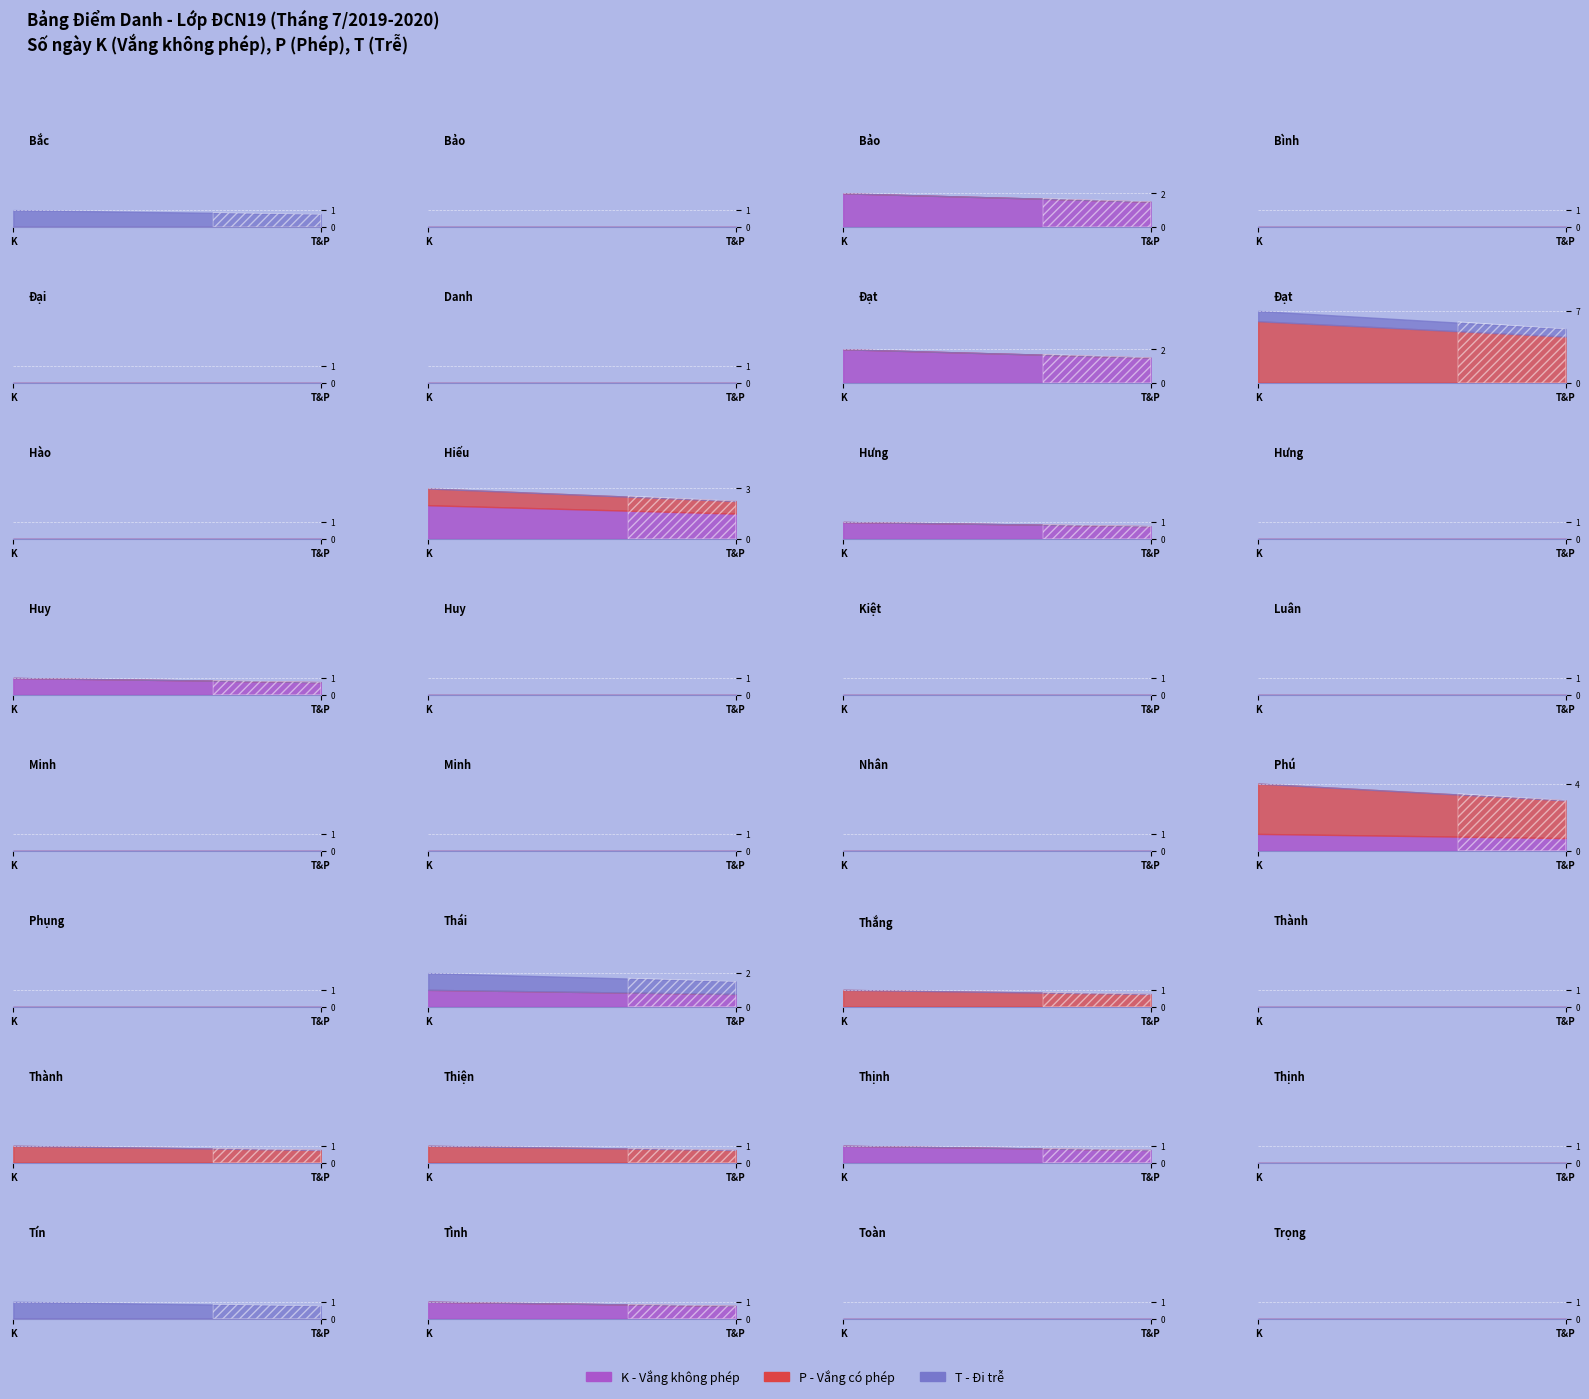

Reading left to right, list all the values displayed in this chart.

K: K=0	P=0	T=2	3=0	4=0	5=0	6=2	7=0	8=0	9=2	10=1	11=0	12=1	13=0	14=0	15=0	16=0	17=0	18=0	19=1	20=0	21=1	22=0	23=0	24=0	25=0	26=1	27=0	28=0	29=1	30=0	31=0
P: K=0	P=0	T=0	3=0	4=0	5=0	6=0	7=6	8=0	9=1	10=0	11=0	12=0	13=0	14=0	15=0	16=0	17=0	18=0	19=3	20=0	21=0	22=1	23=0	24=1	25=1	26=0	27=0	28=0	29=0	30=0	31=0
T: K=1	P=0	T=0	3=0	4=0	5=0	6=0	7=1	8=0	9=0	10=0	11=0	12=0	13=0	14=0	15=0	16=0	17=0	18=0	19=0	20=0	21=1	22=0	23=0	24=0	25=0	26=0	27=0	28=1	29=0	30=0	31=0